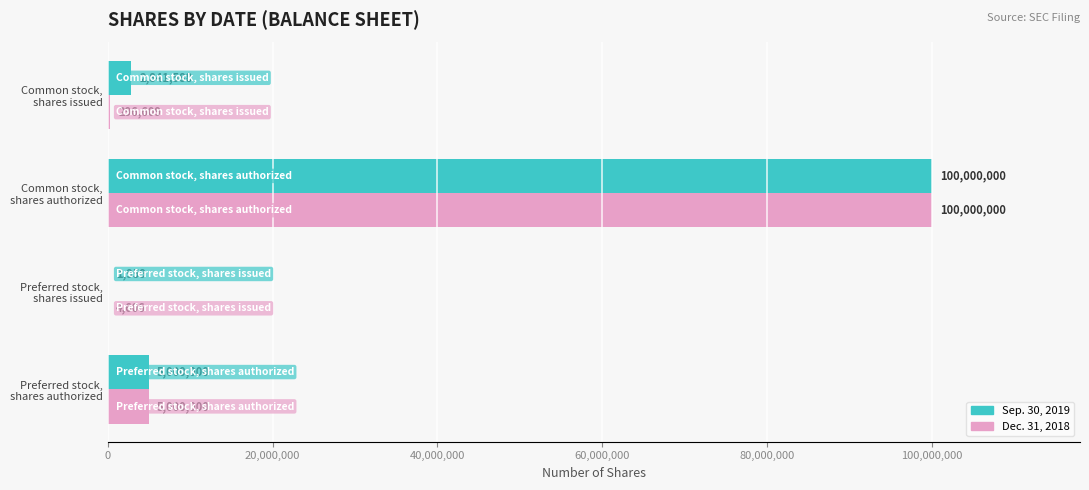

What is the maximum value shown in the chart?

100000000